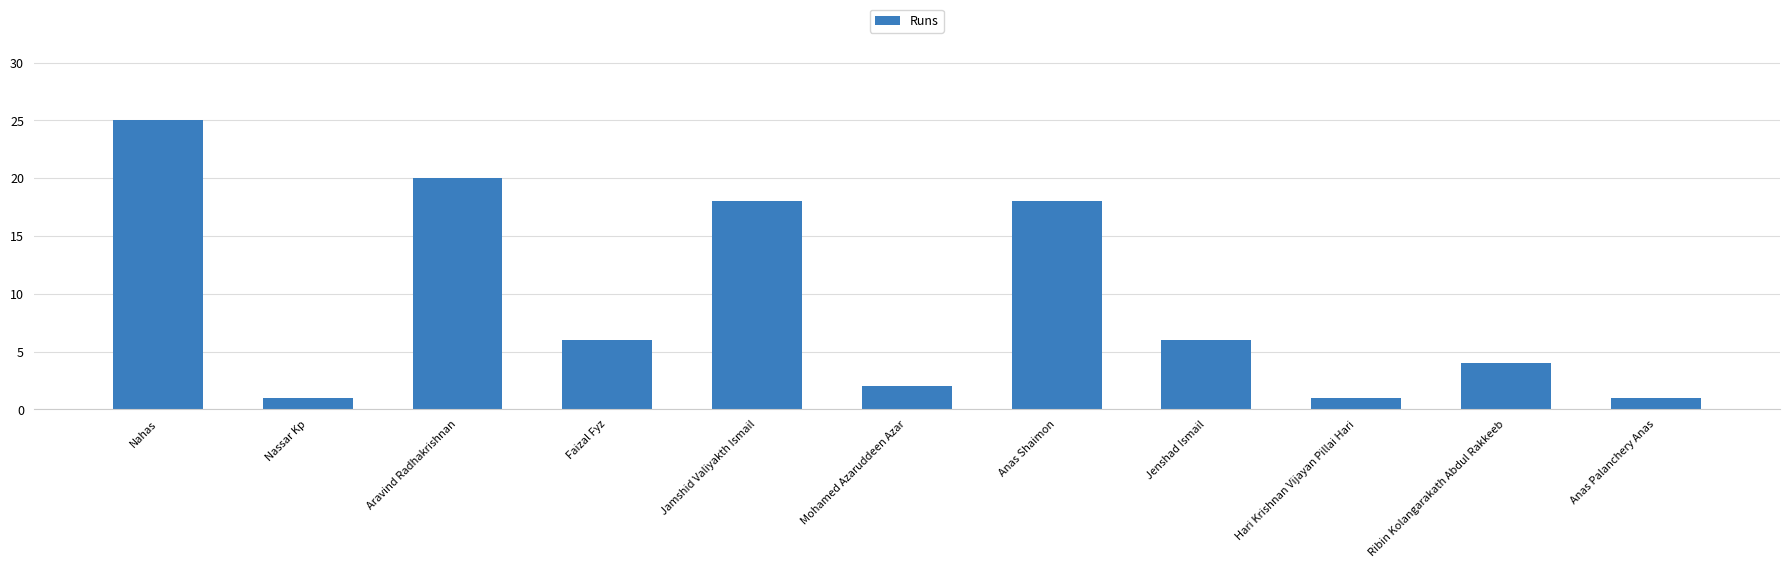

Between Ribin Kolangarakath Abdul Rakkeeb and Mohamed Azaruddeen Azar, which is larger?

Ribin Kolangarakath Abdul Rakkeeb